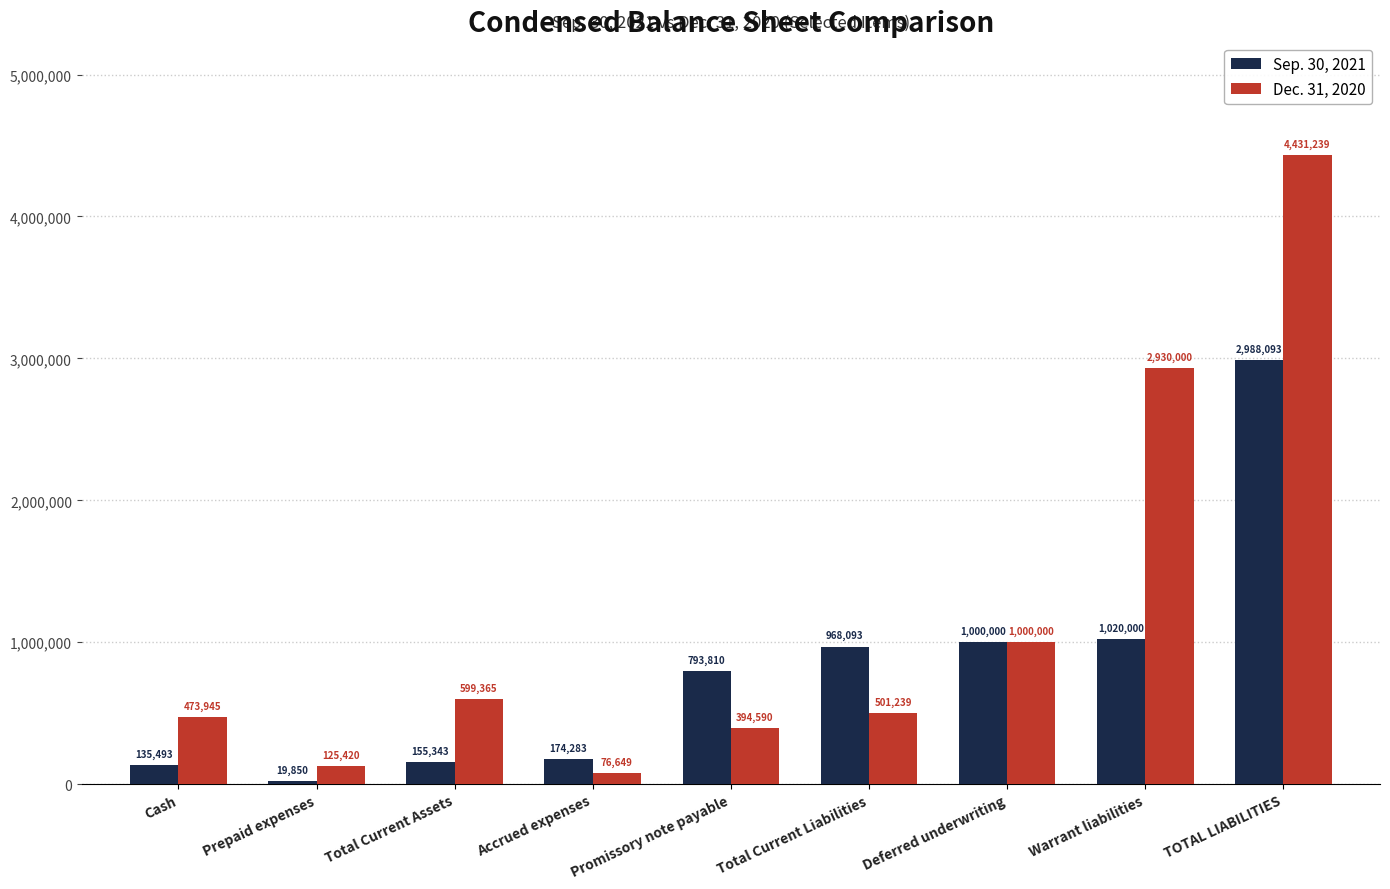

At Prepaid expenses, list the series in order from largest to smallest.

Dec. 31, 2020, Sep. 30, 2021